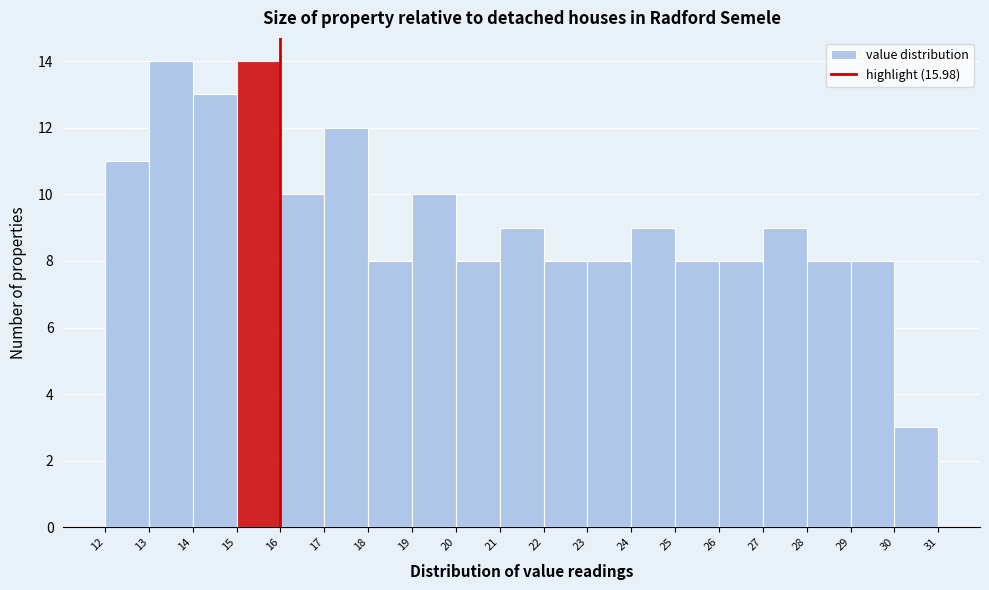

How tall is the bar that spans 17 to 18 on the x-axis? The values are not printed on the chart, so give them approximately, as read against the axis.

12